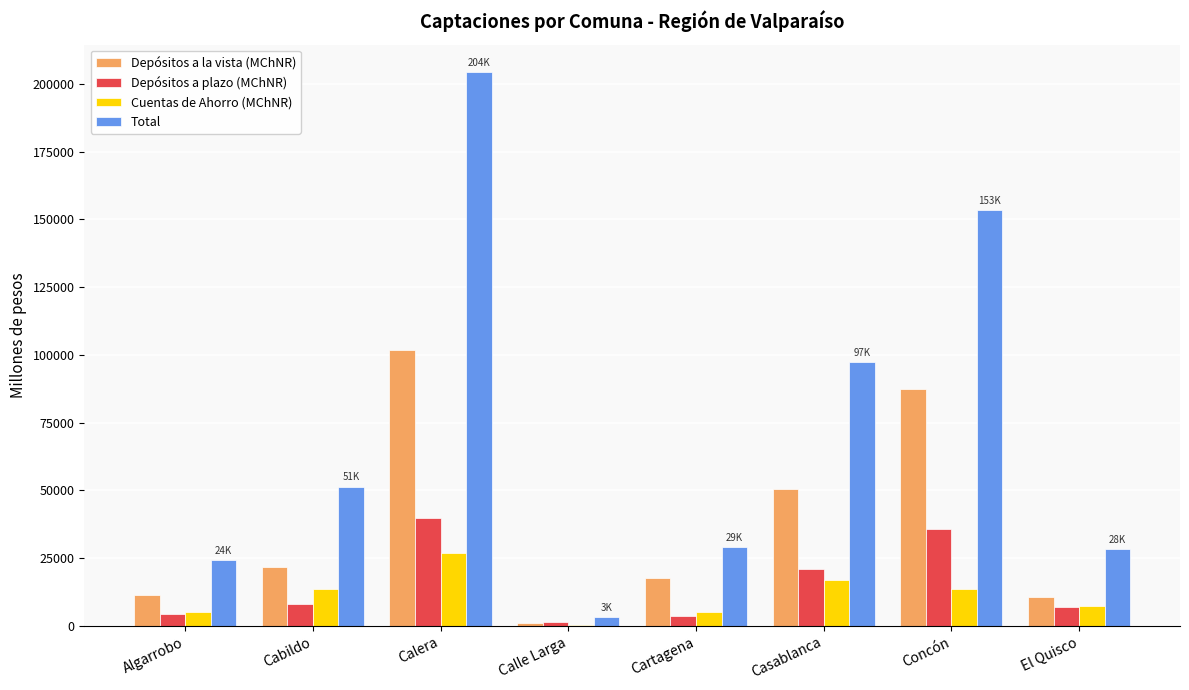

What are all the series names shown in the legend?

Depósitos a la vista (MChNR), Depósitos a plazo (MChNR), Cuentas de Ahorro (MChNR), Total